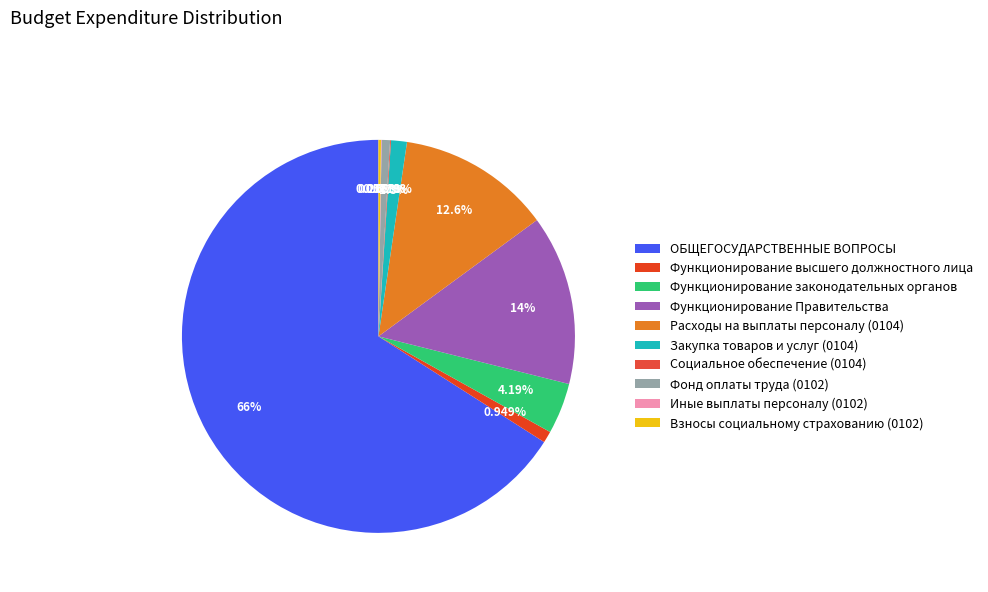

Rank the categories by value from highest to lowest.

ОБЩЕГОСУДАРСТВЕННЫЕ ВОПРОСЫ, Функционирование Правительства, Расходы на выплаты персоналу (0104), Функционирование законодательных органов, Закупка товаров и услуг (0104), Функционирование высшего должностного лица, Фонд оплаты труда (0102), Взносы социальному страхованию (0102), Социальное обеспечение (0104), Иные выплаты персоналу (0102)